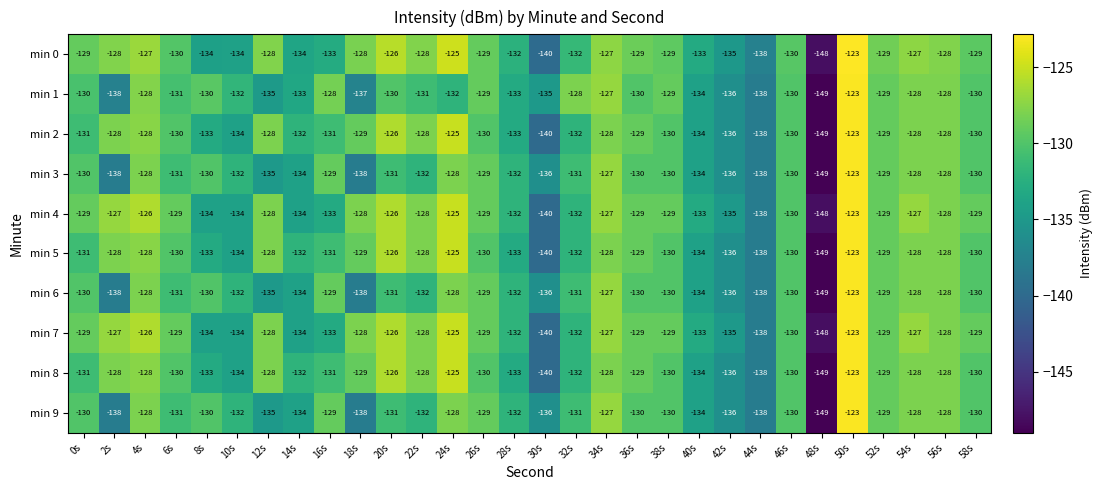

What is the sum of the min 7 values at 58s and 16s?

-262